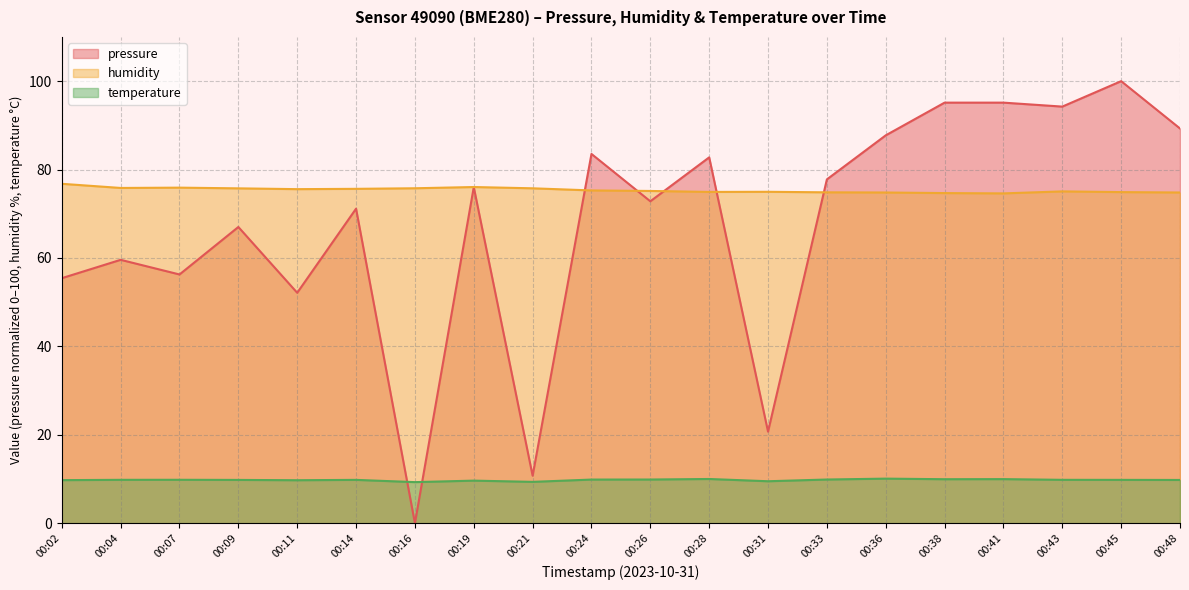

Between which two adjacent categories do pressure and temperature first intersect?

00:14 and 00:16